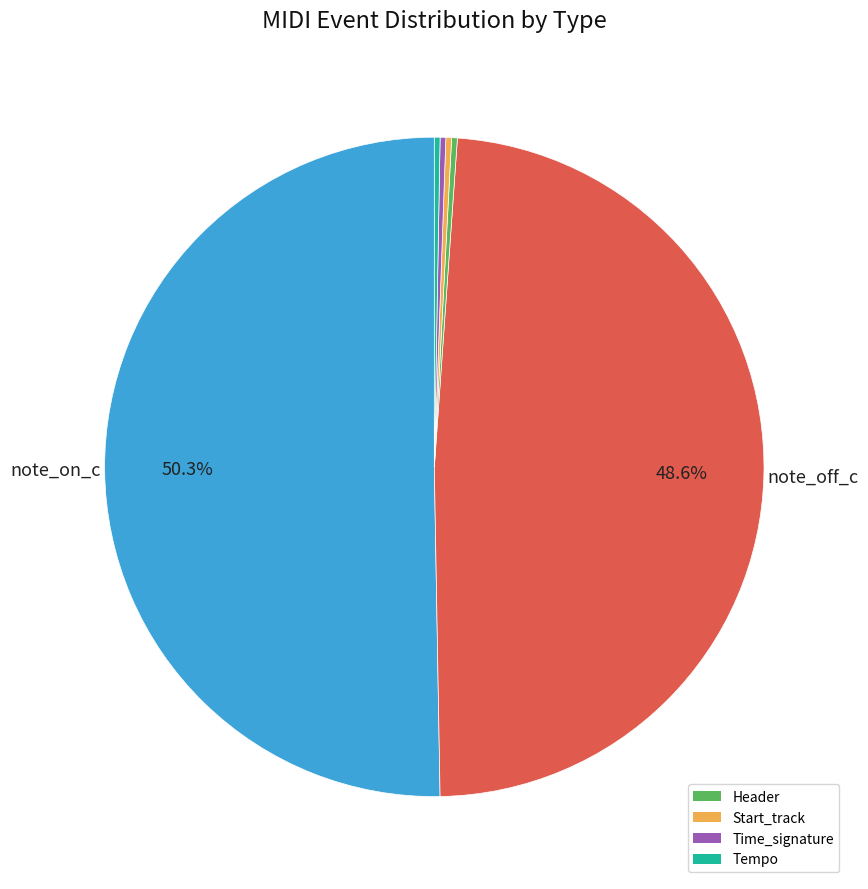

How many slices are in this pie chart?

6